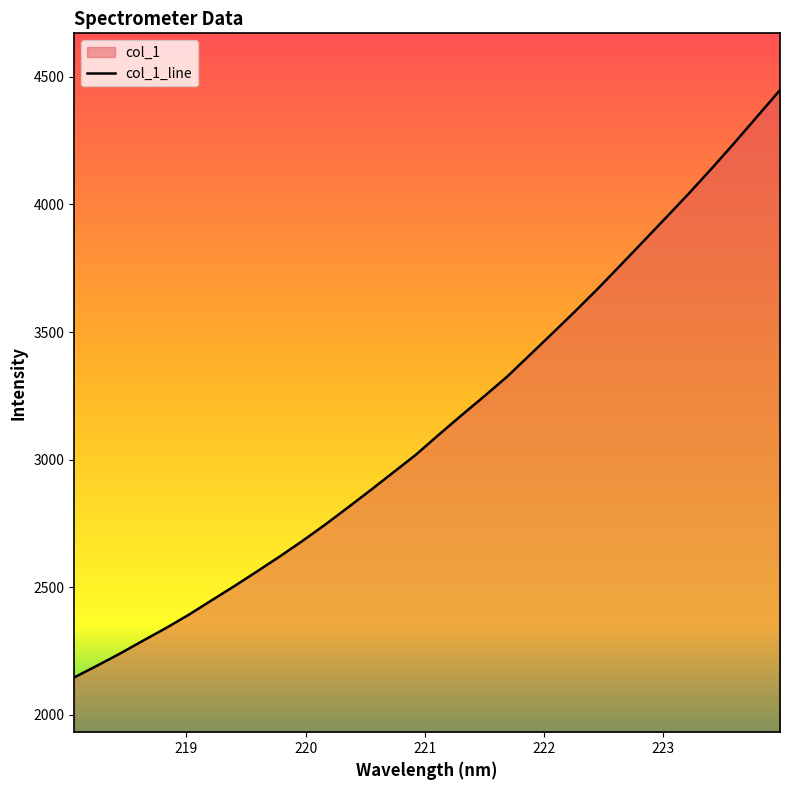

The chart shows a value of 3410.1 at 221.8812. True or false?

True